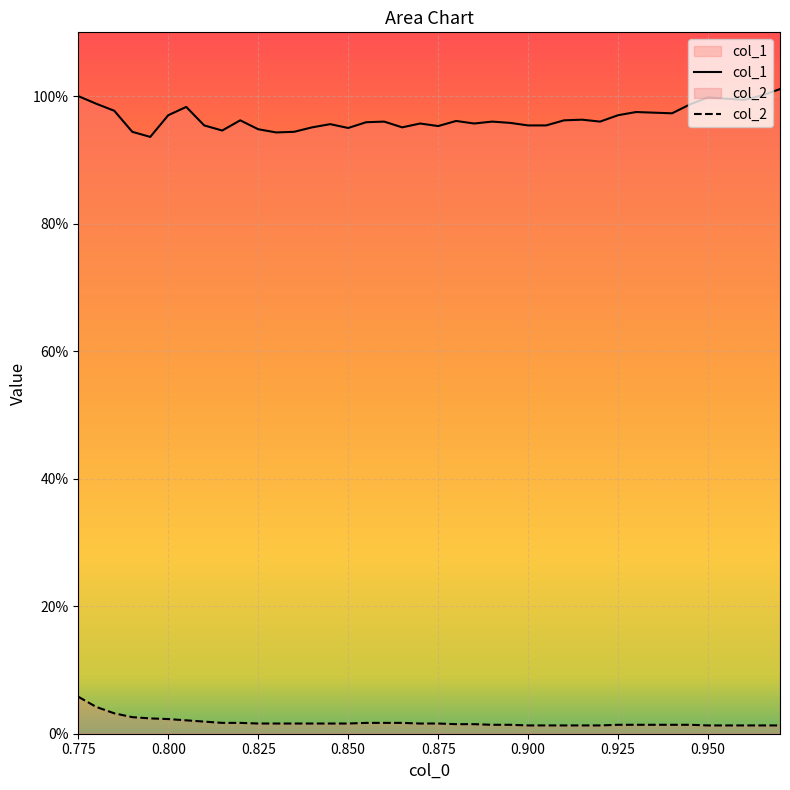

List the series in order of their overall mean, lowest first.

col_2, col_1